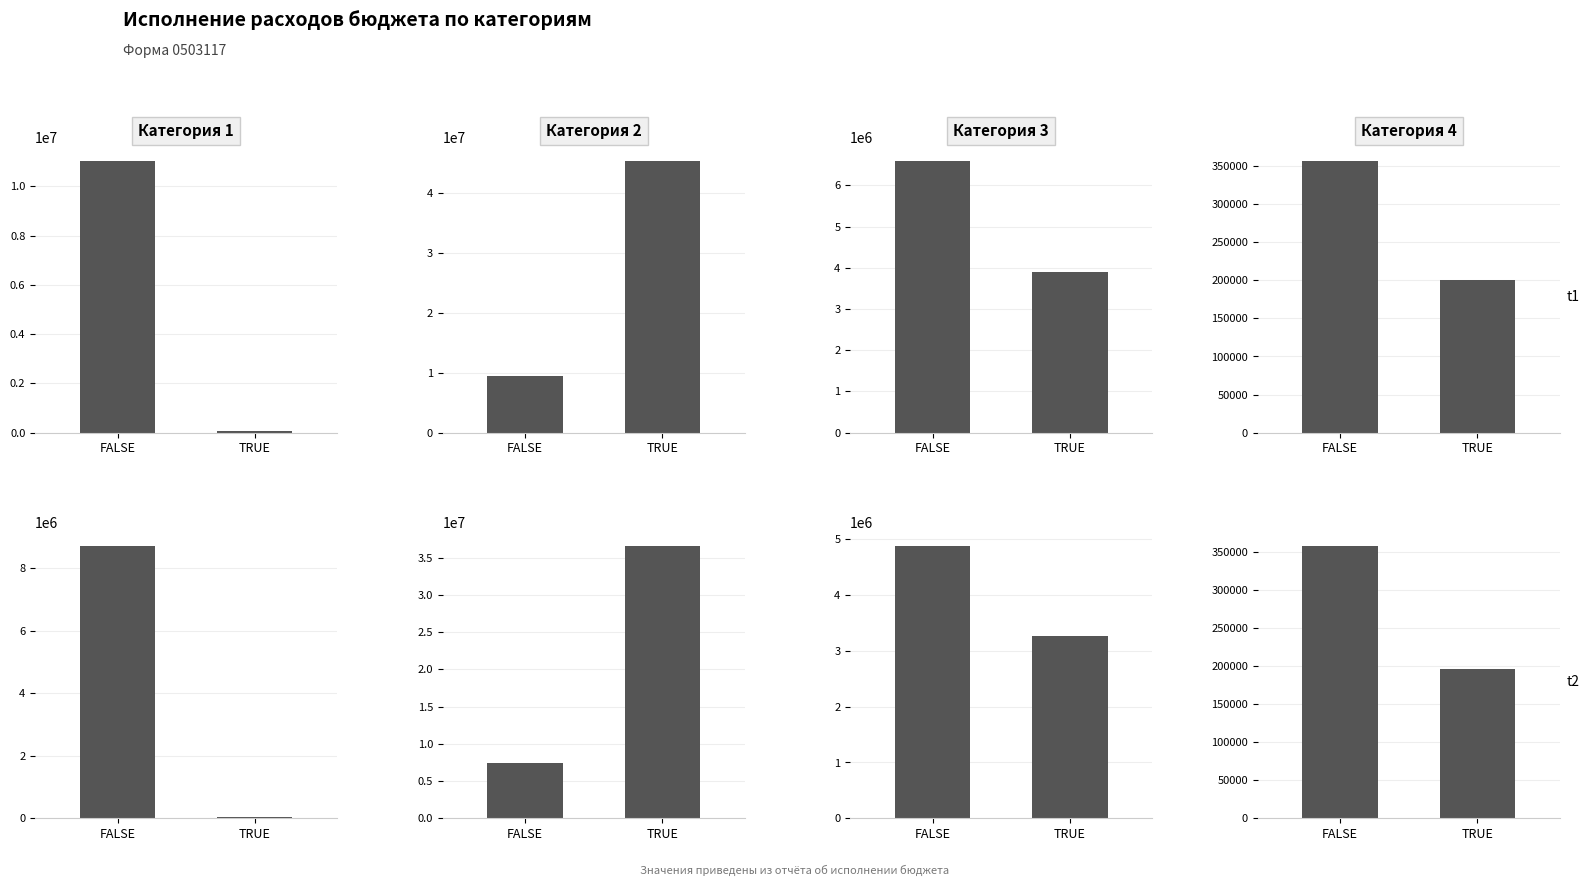

How many data points does each series have?

2